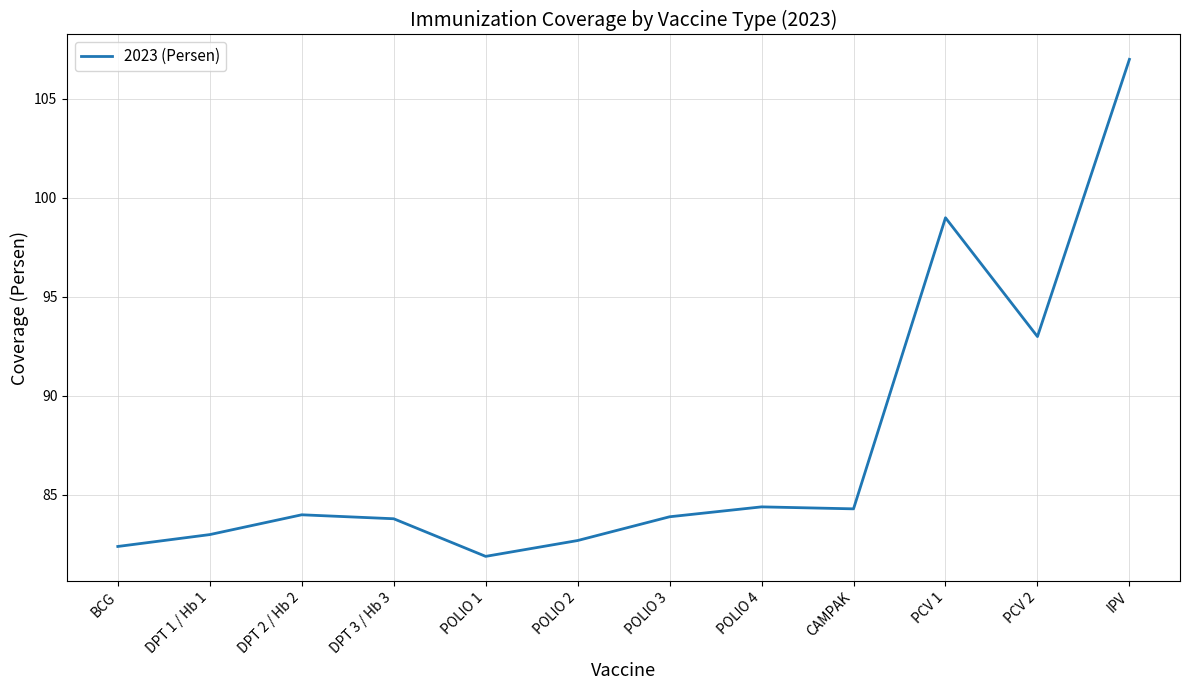

What is the average value?

87.5